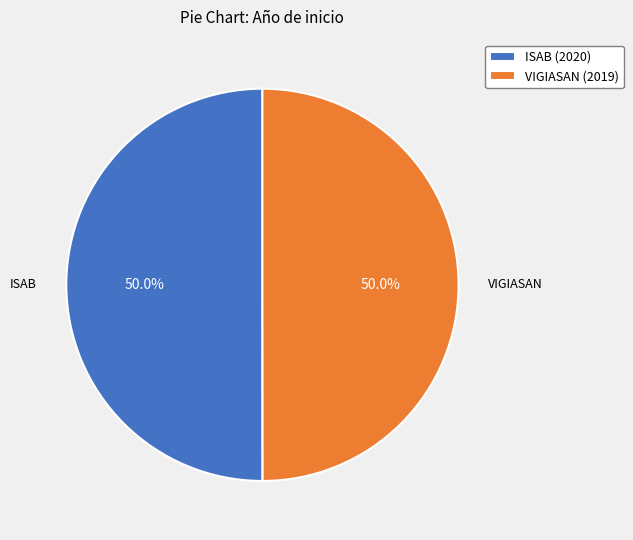

What is the ratio of the value at ISAB (2020) to the value at VIGIASAN (2019)?

1.0